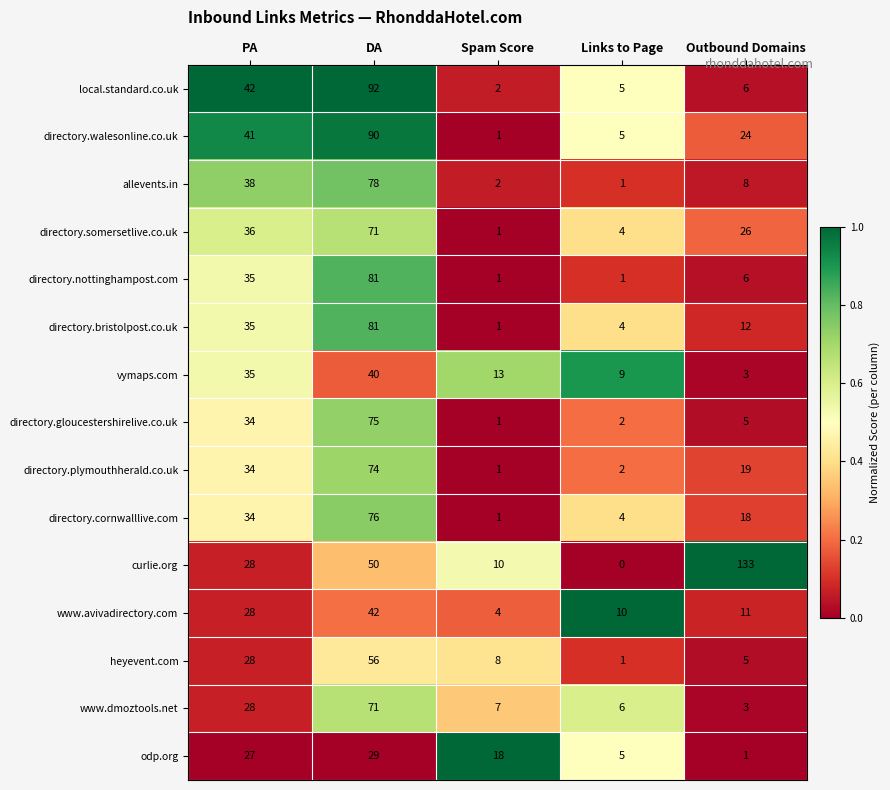

What is the difference between the maximum and second lowest values in the www.dmoztools.net series?

65